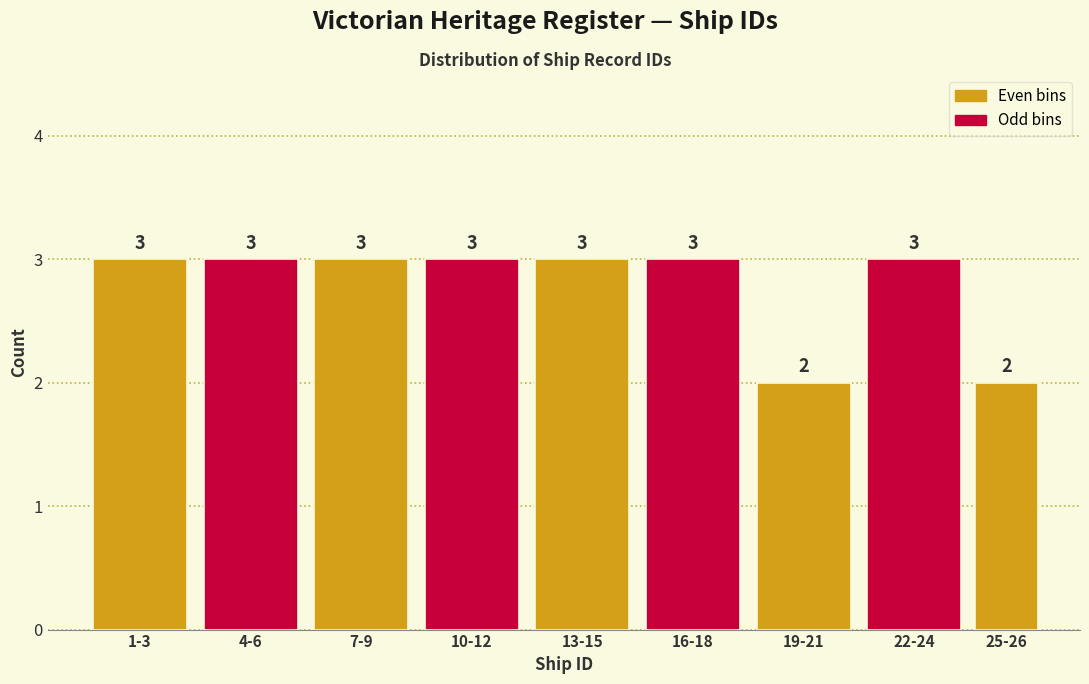

Reading left to right, extract all data points from this chart.

1-3=3	4-6=3	7-9=3	10-12=3	13-15=3	16-18=3	19-21=2	22-24=3	25-26=2